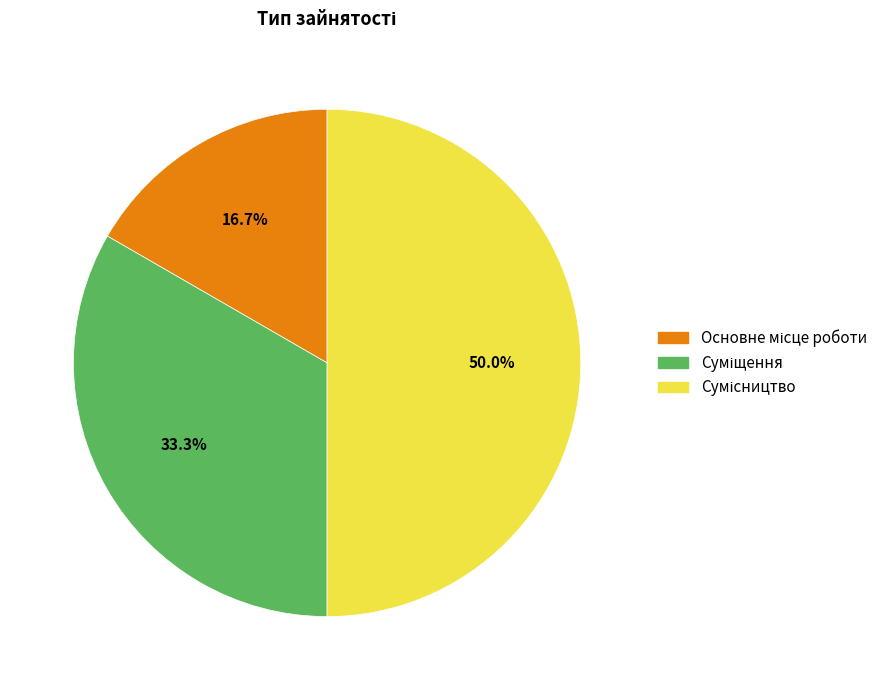

Count the number of slices in the pie.

3